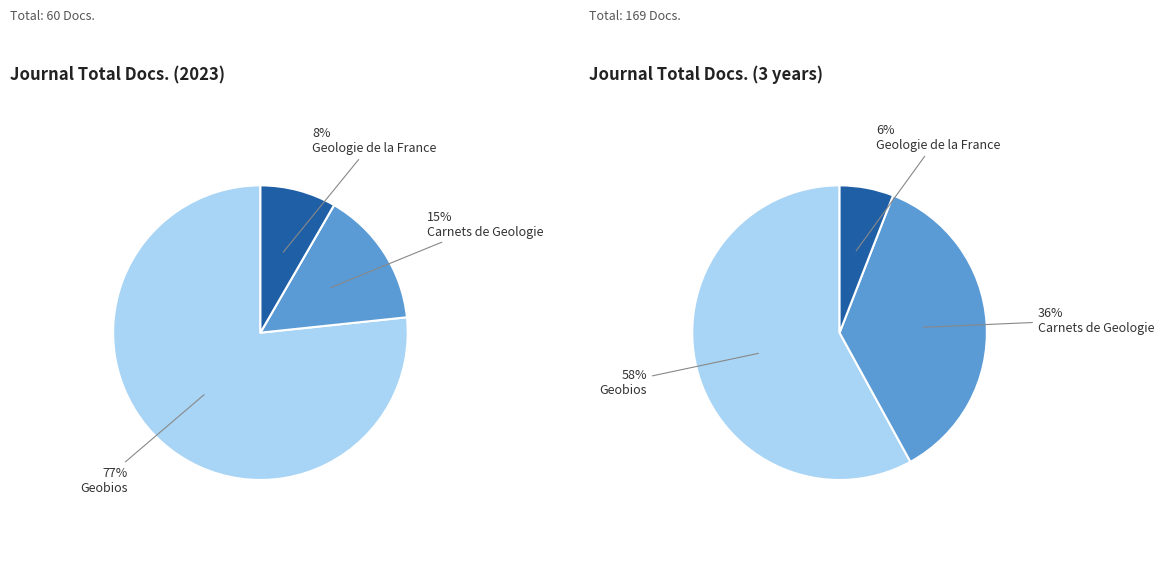

Is it true that Carnets de Geologie
(Rank 2) is 1% of the pie?

False